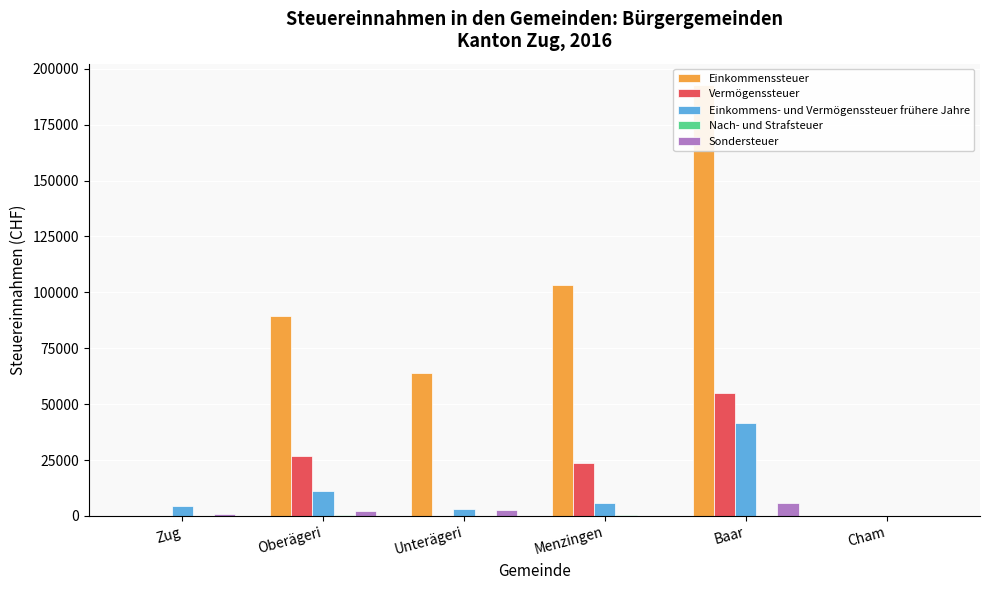

What is the value of the Einkommenssteuer bar at the 2nd from the left?

89497